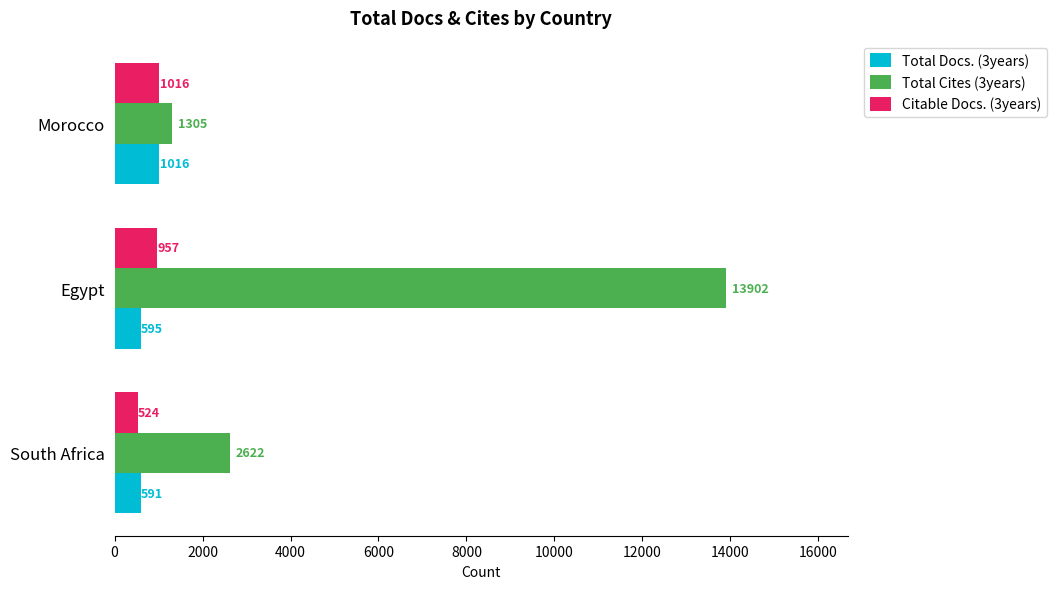

Count the Citable Docs. (3years) values in the range 524 to 1016.

3